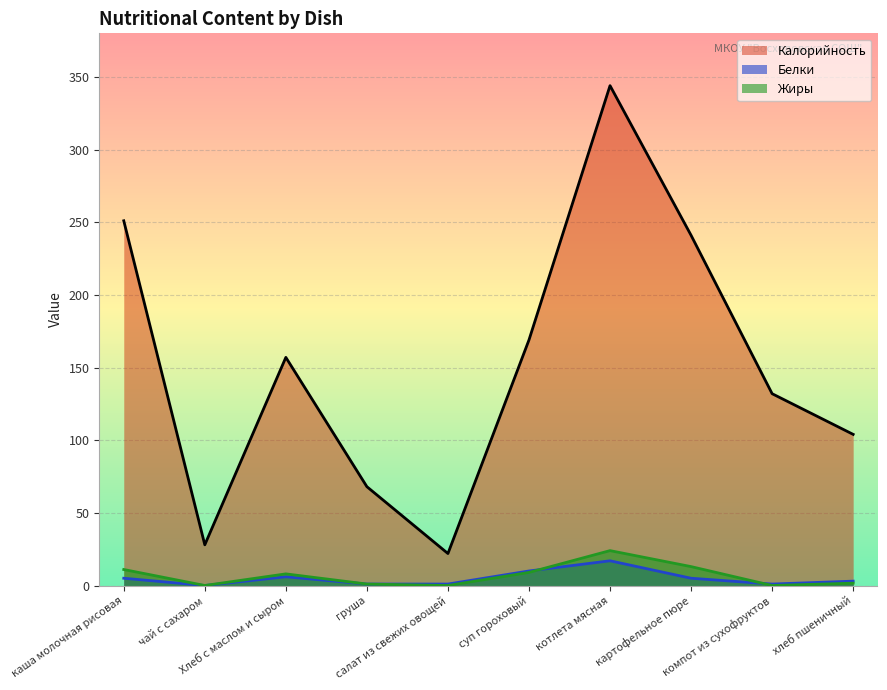

What position from the right is картофельное пюре?

3